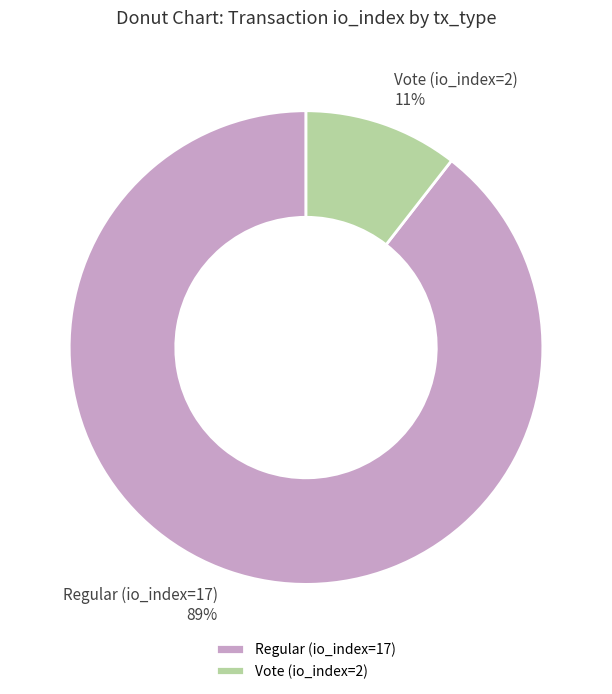

How many slices are in this pie chart?

2